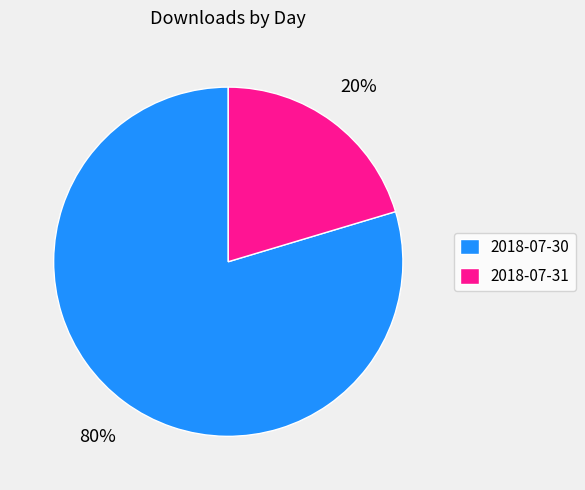

To the nearest percent, what is the average slice percentage?

50%